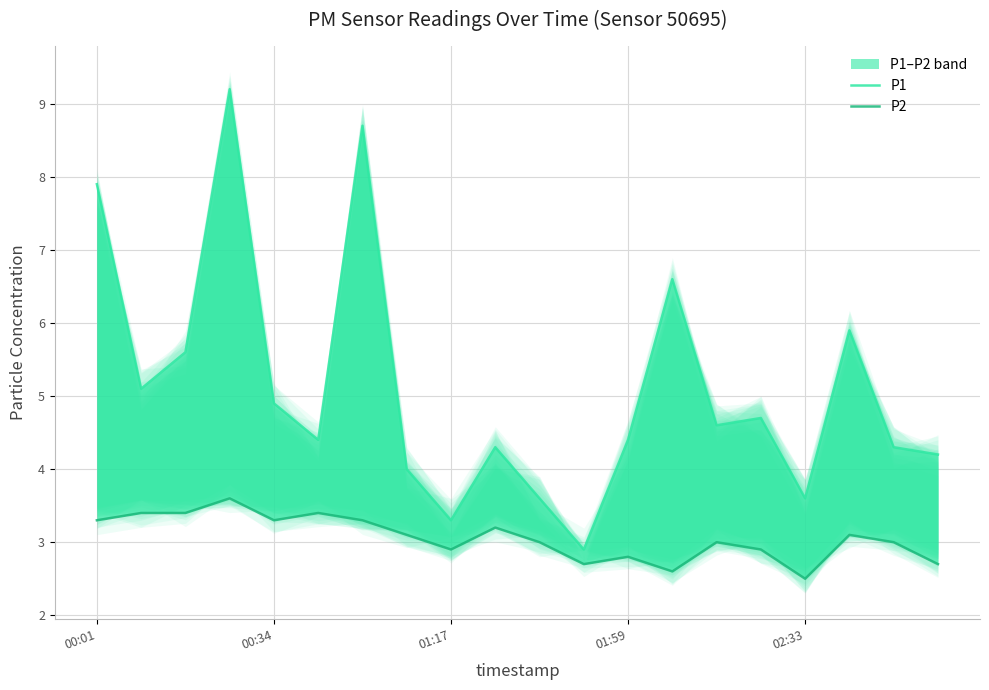

Reading left to right, extract all data points from this chart.

P1: 7.9	5.1	5.6	9.2	4.9	4.4	8.7	4.0	3.3	4.3	3.6	2.9	4.4	6.6	4.6	4.7	3.6	5.9	4.3	4.2
P2: 3.3	3.4	3.4	3.6	3.3	3.4	3.3	3.1	2.9	3.2	3.0	2.7	2.8	2.6	3.0	2.9	2.5	3.1	3.0	2.7